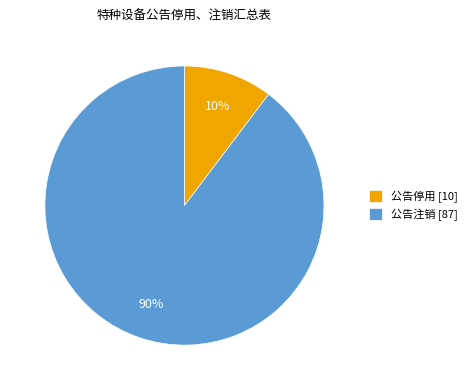

How many slices are in this pie chart?

2